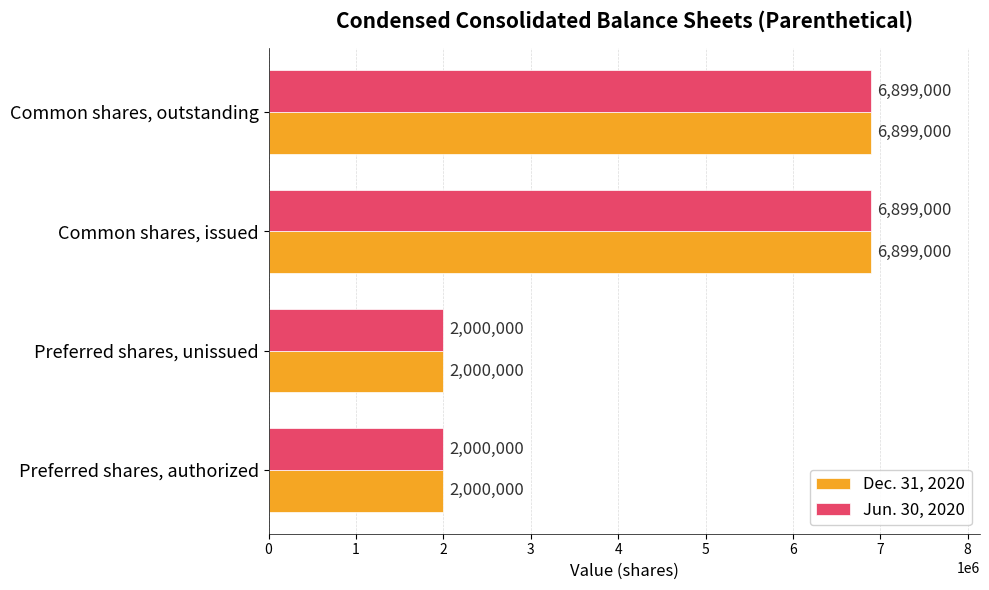

What is the smallest value displayed?

2000000